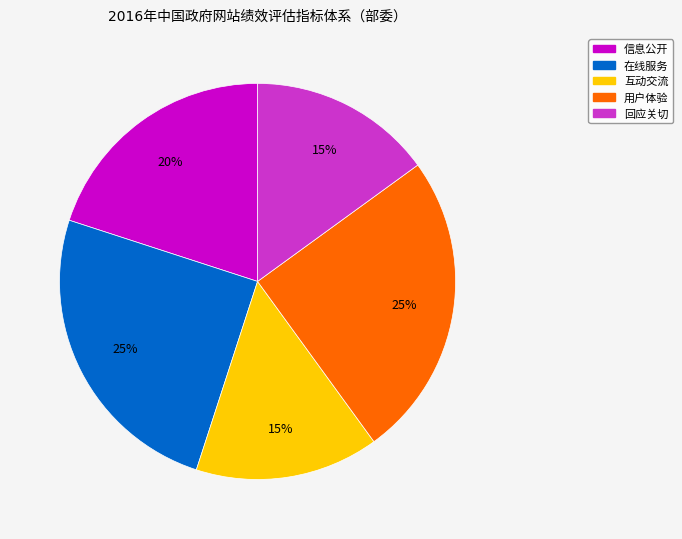

The 回应关切 slice represents 15% of the pie. True or false?

True